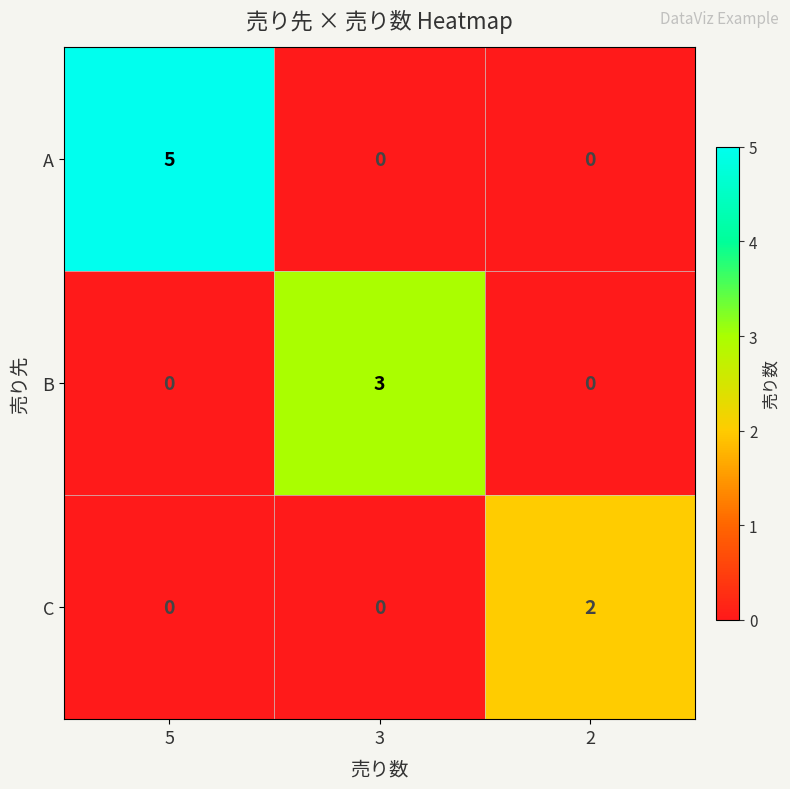

What is the total value across all series at 3?

3